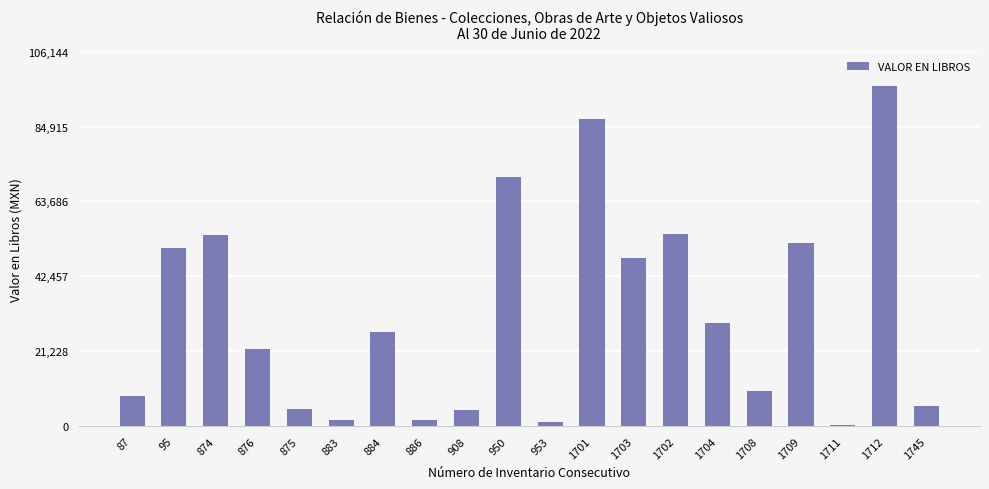

At which label does the data first exceed 26599?

95